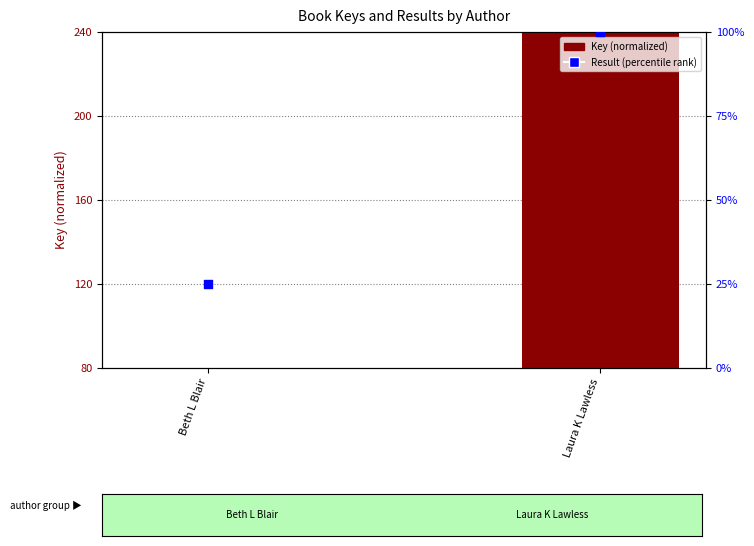

Which series contains the lowest Y value?

Result (percentile rank)